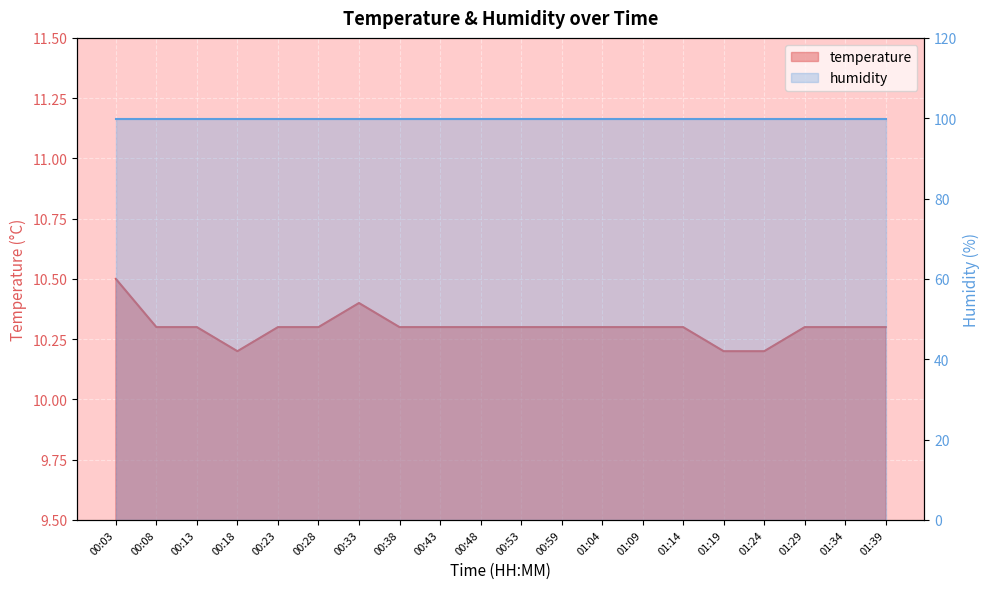

Which label corresponds to the smallest value in the chart?

00:18